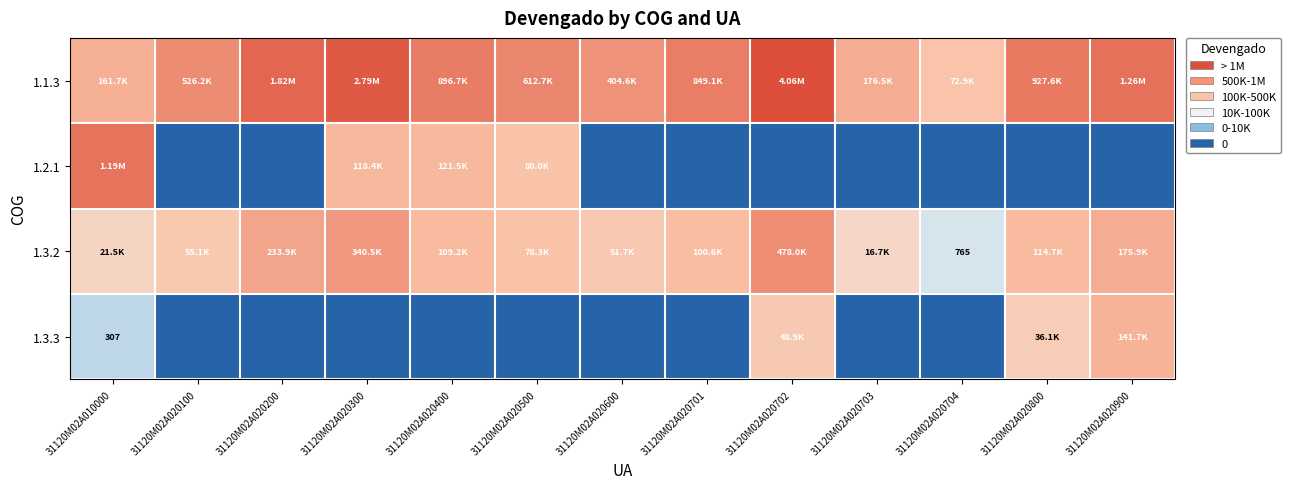

Which category has the lowest value in the 1.1.3 series?

31120M02A020704